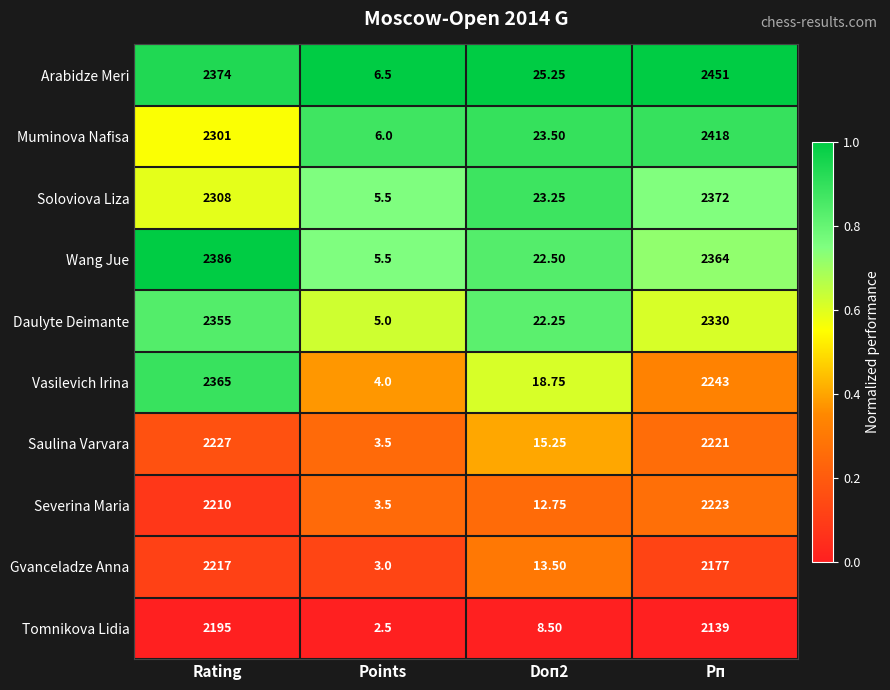

Where does the Saulina Varvara series first go above 2221?

Rating